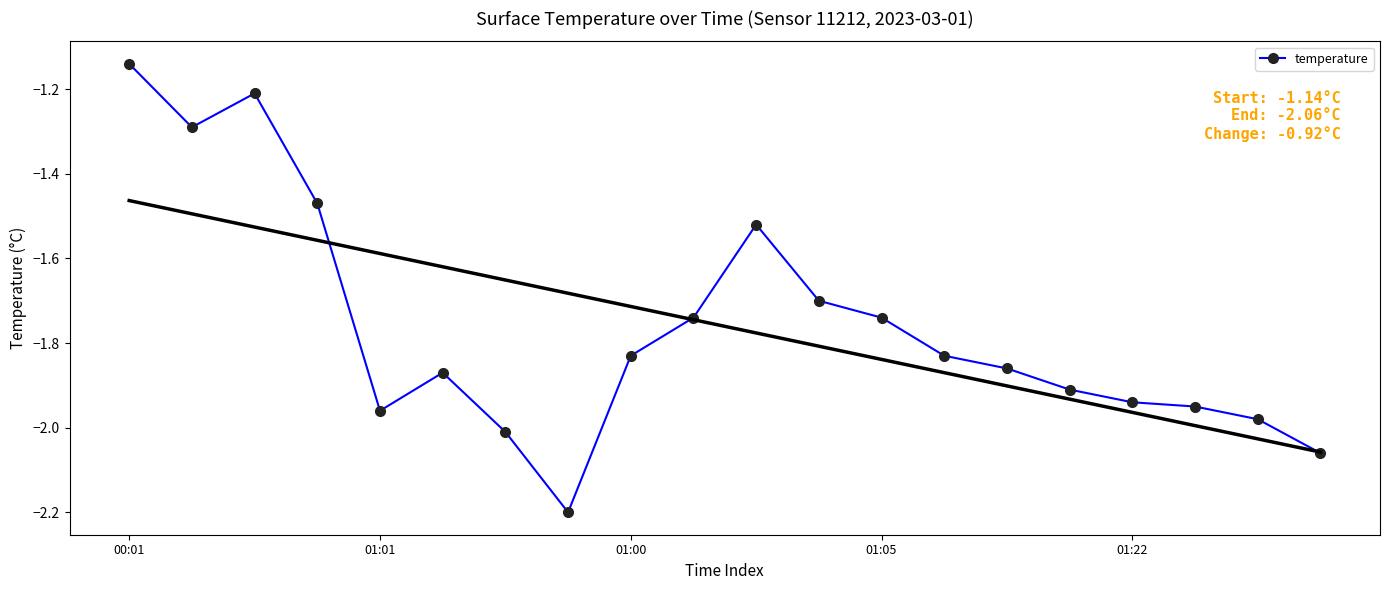

True or false: temperature has more than 0 points higher than both neighbors.

True